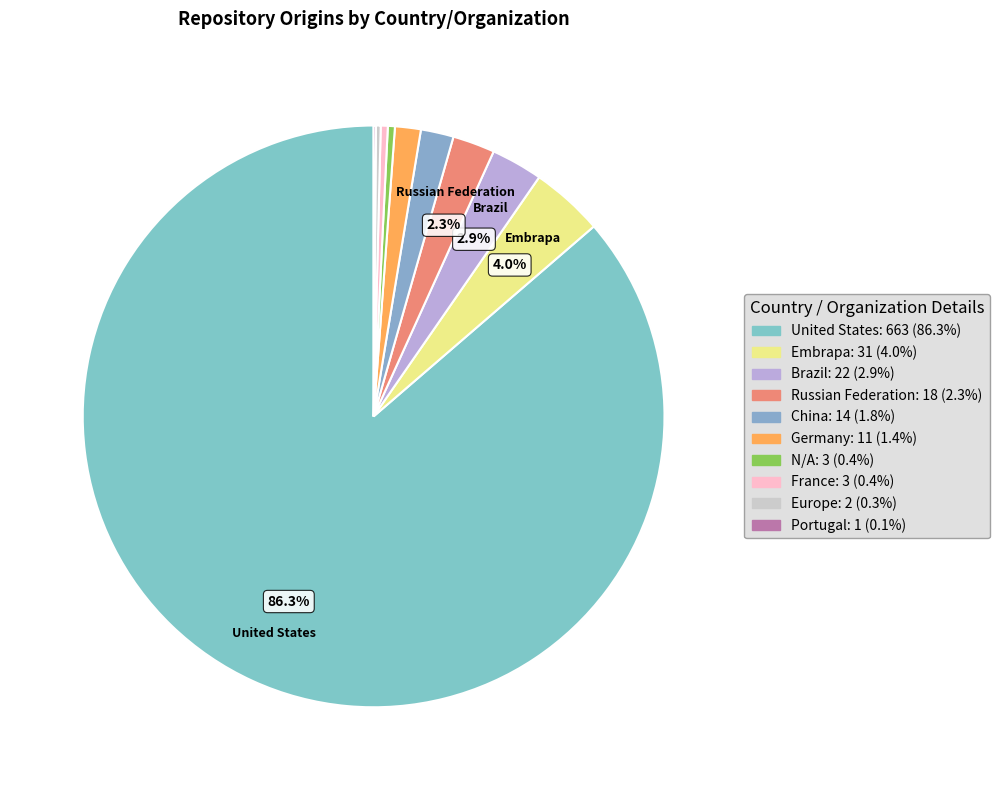

How many segments does this pie chart have?

10